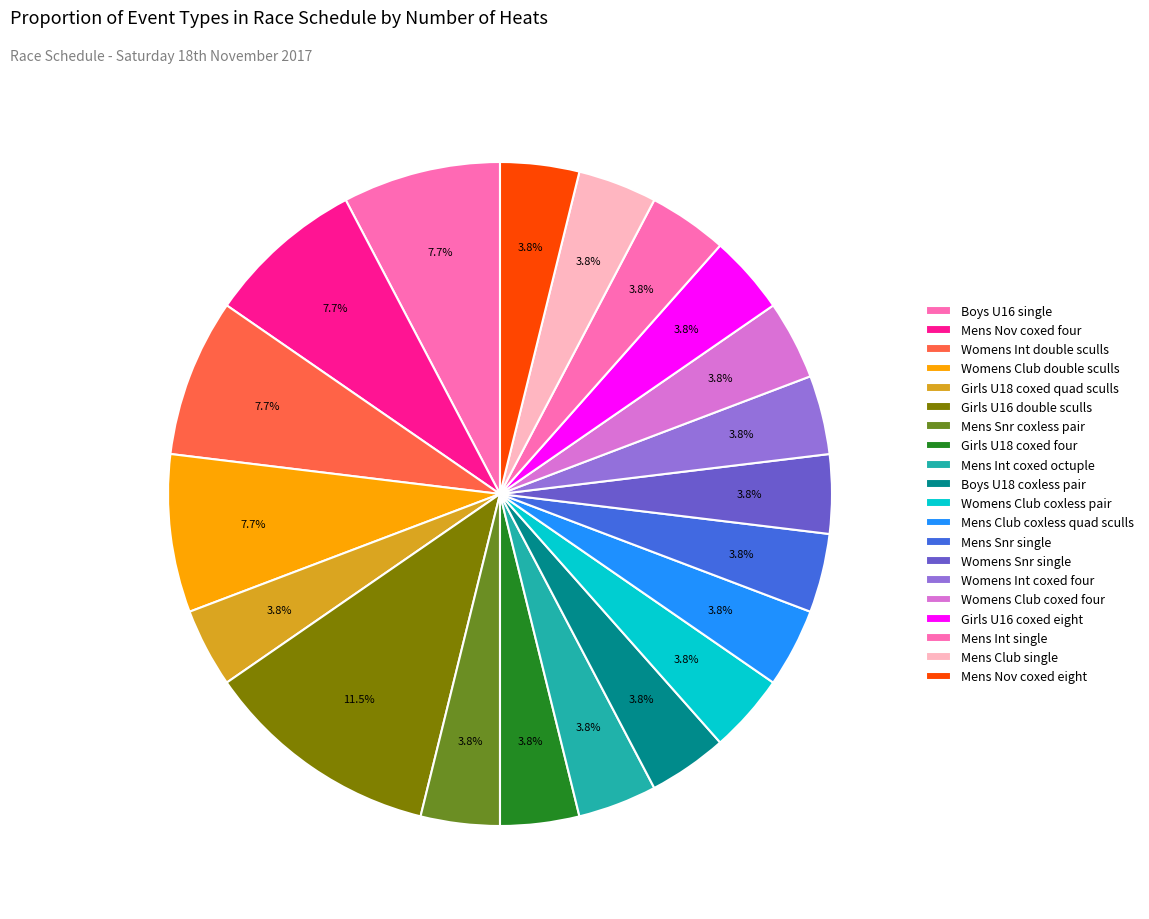

Count the number of slices in the pie.

20